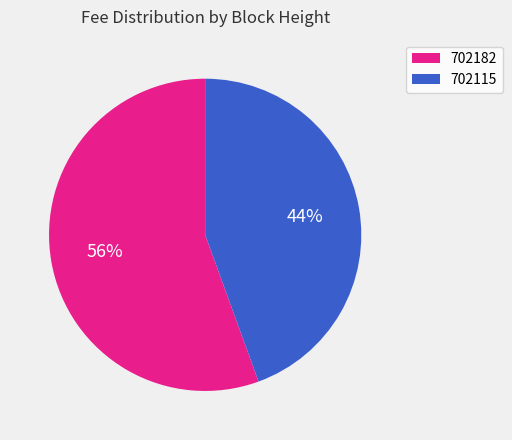

Rank the categories by value from highest to lowest.

702182, 702115